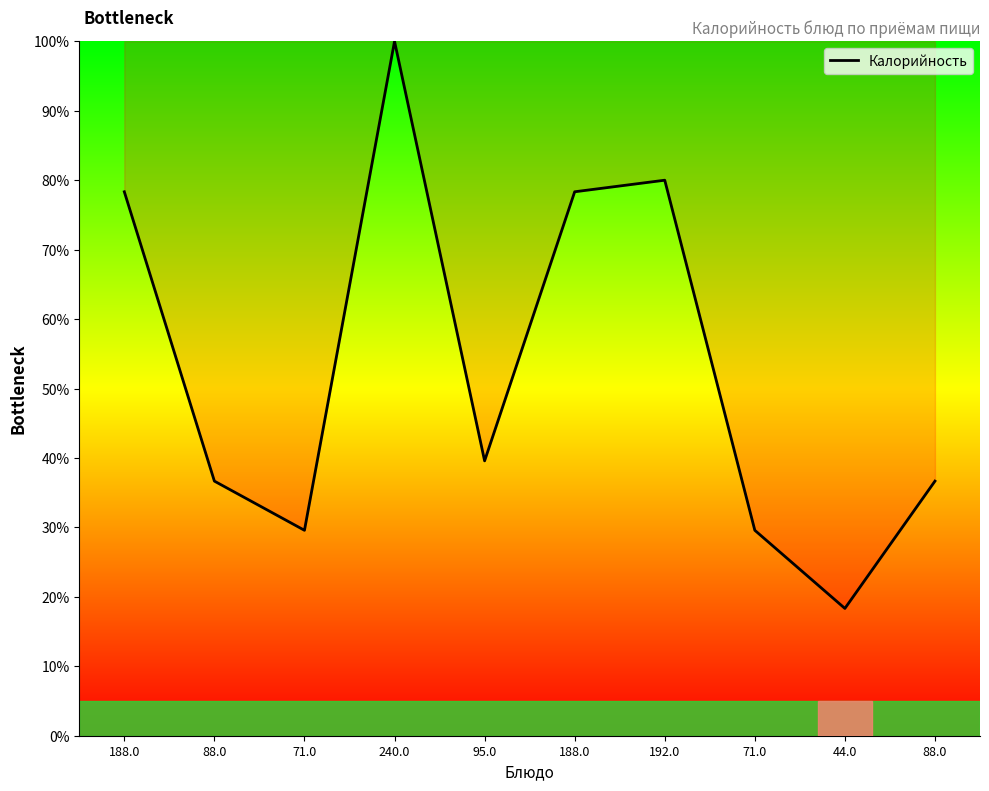

True or false: the data has more than 2 interior local peaks.

False